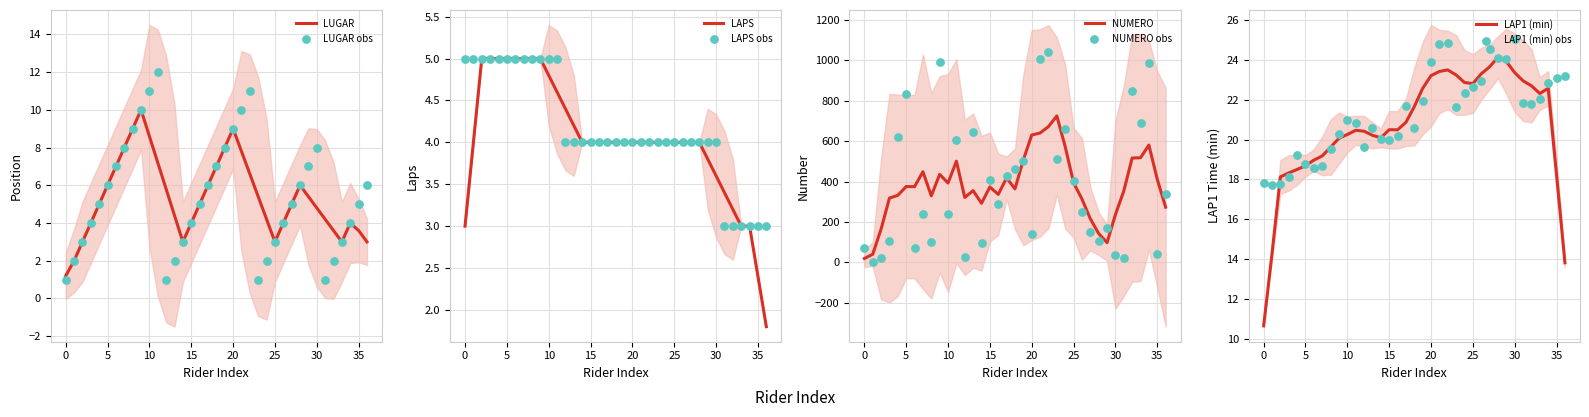

At how many categories does at least one series exceed 383?

17